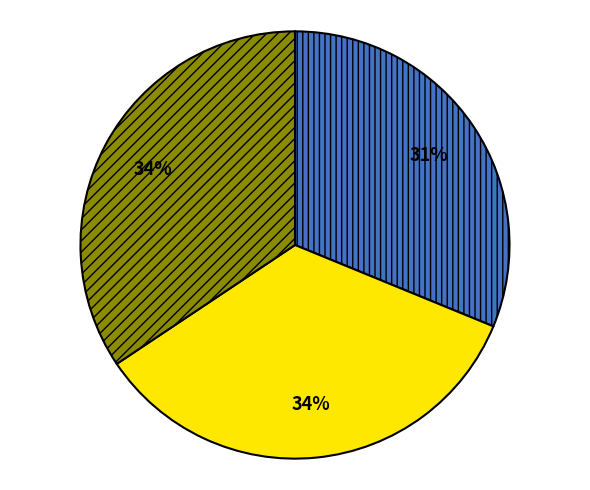

To the nearest percent, what is the difference between the largest and smallest slice percentages?

3%